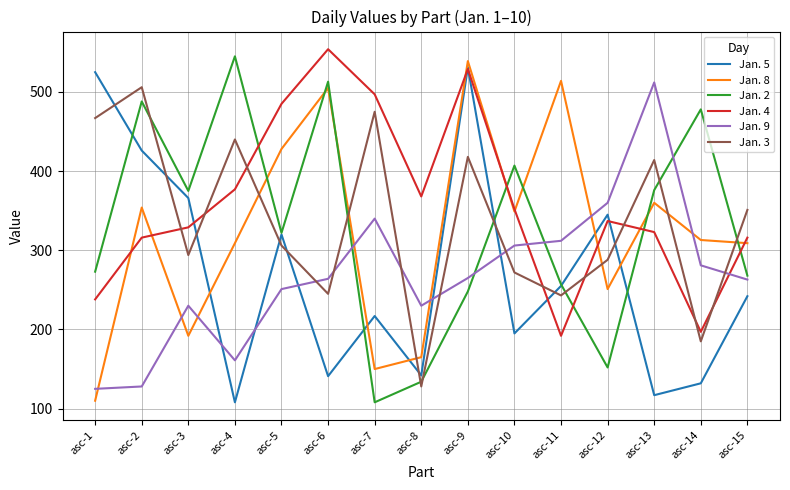

What is the sum of the Jan. 3 values at asc-2 and asc-12?

794